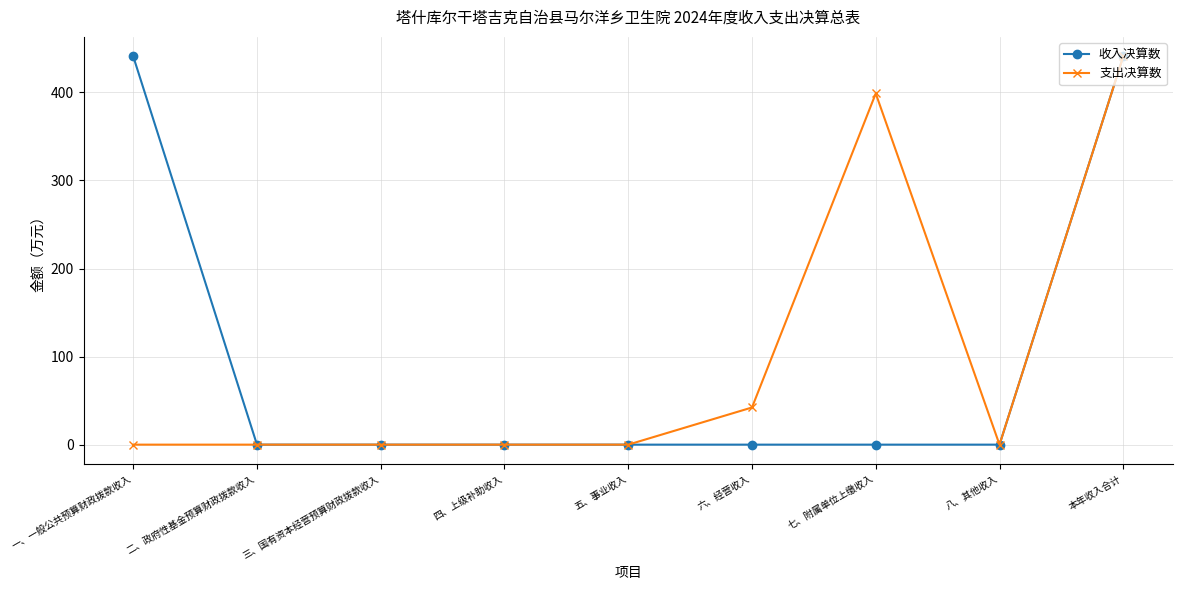

What is the label of the 8th point from the right?

二、政府性基金预算财政拨款收入